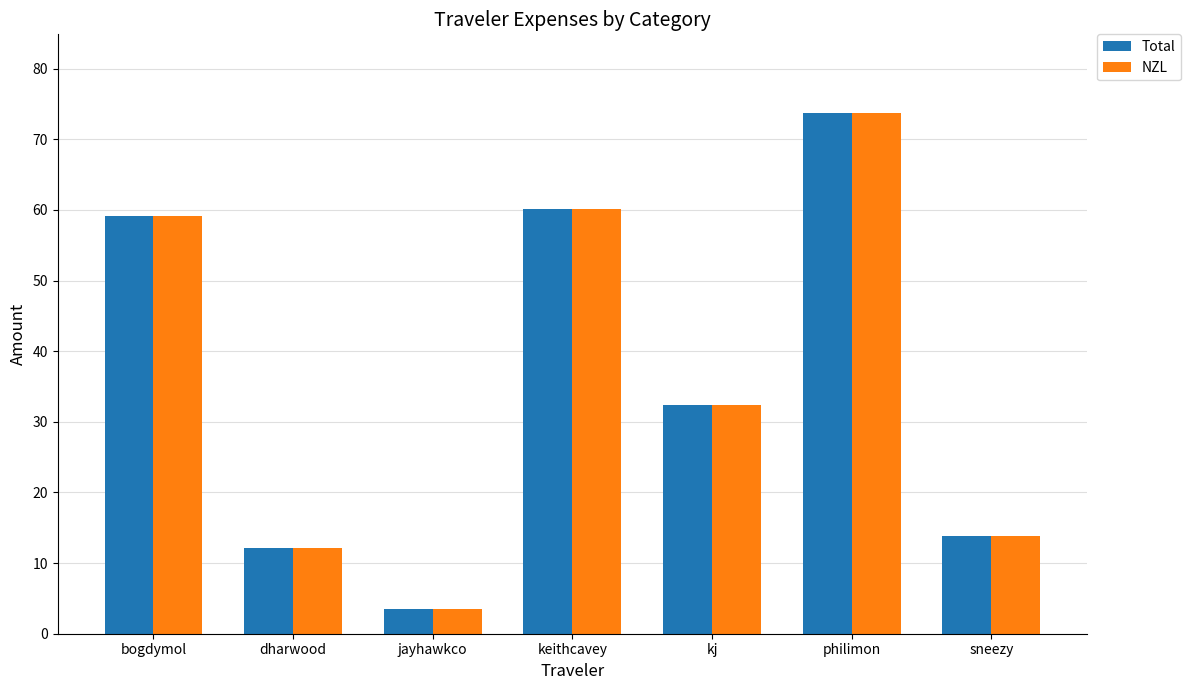

What is the sum of all Total values?

254.9